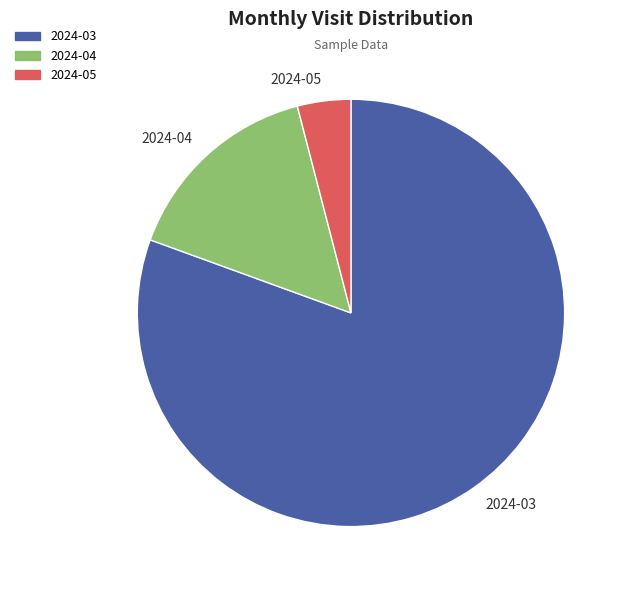

Which slice is the largest?

2024-03